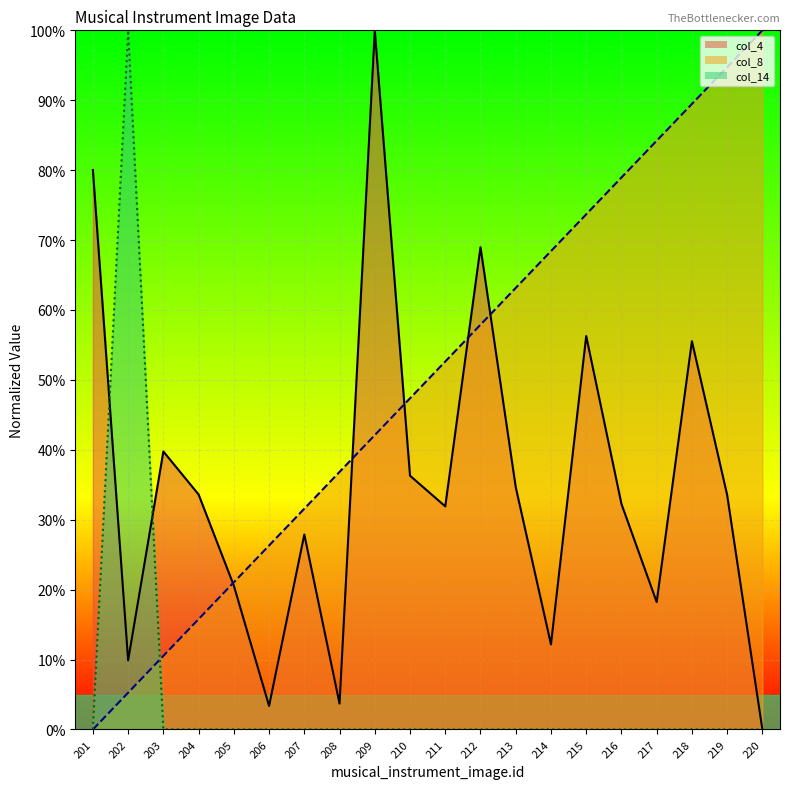

Which category has the highest value across all series?

209